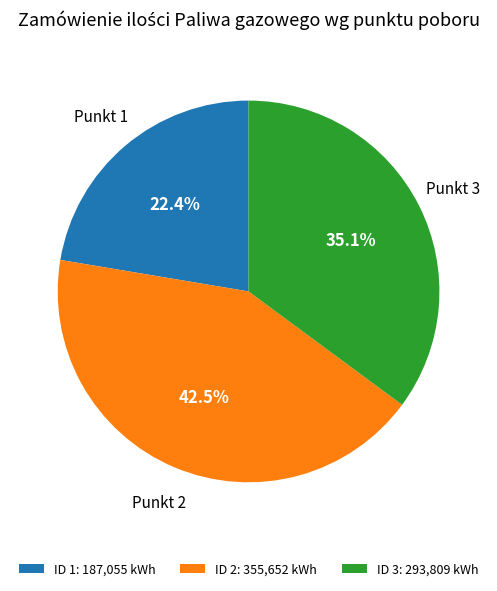

Approximately how many times larger is the value at ID 1: 187,055 kWh compared to ID 2: 355,652 kWh?

0.5